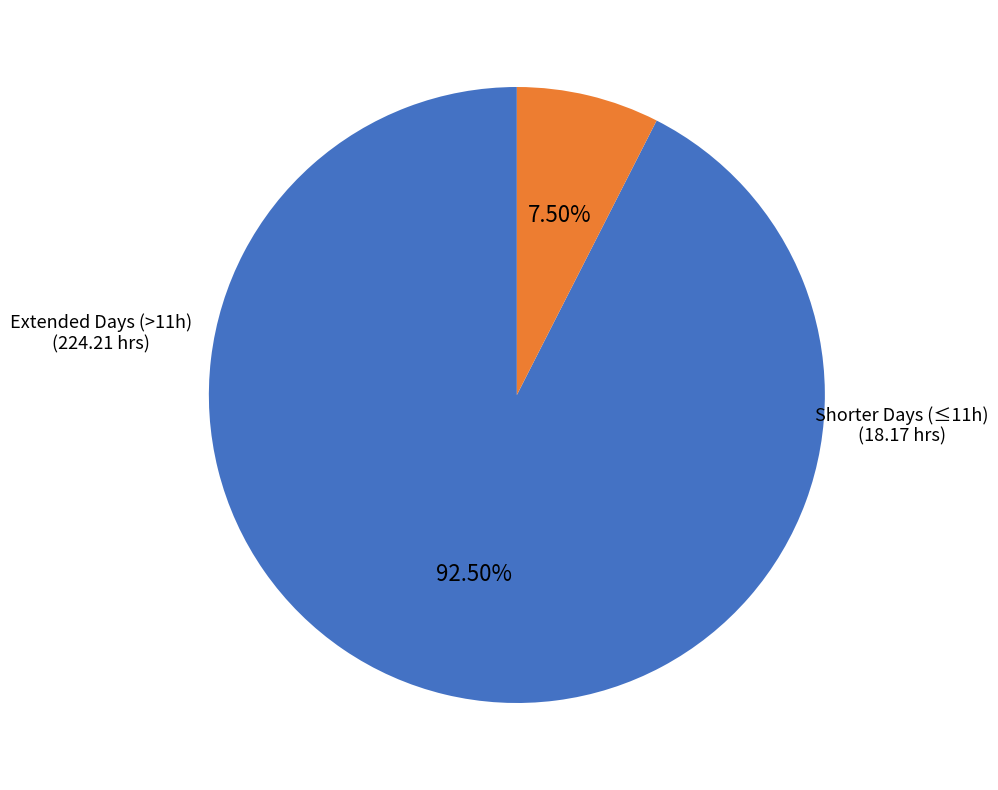

Does any single category account for the majority?

Yes